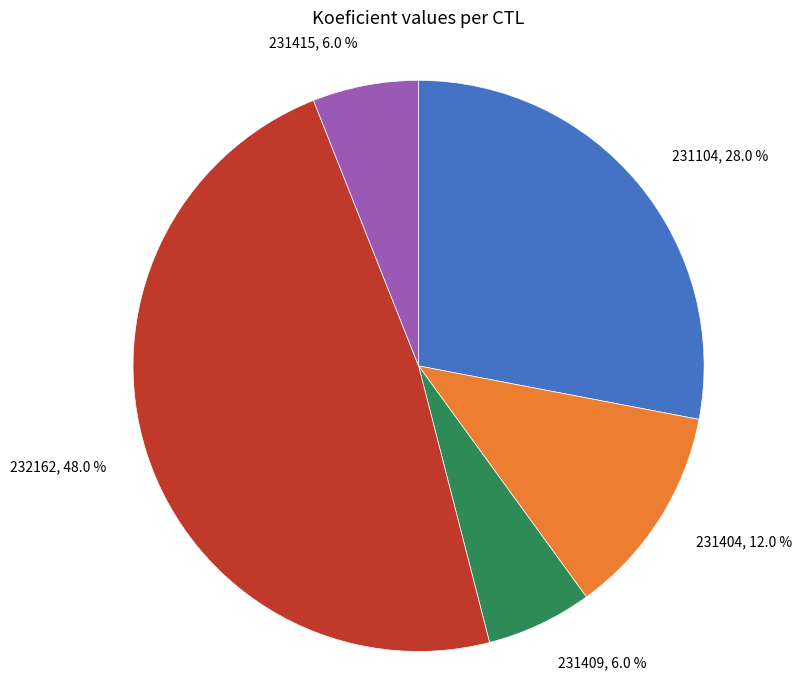

Does any single category account for the majority?

No